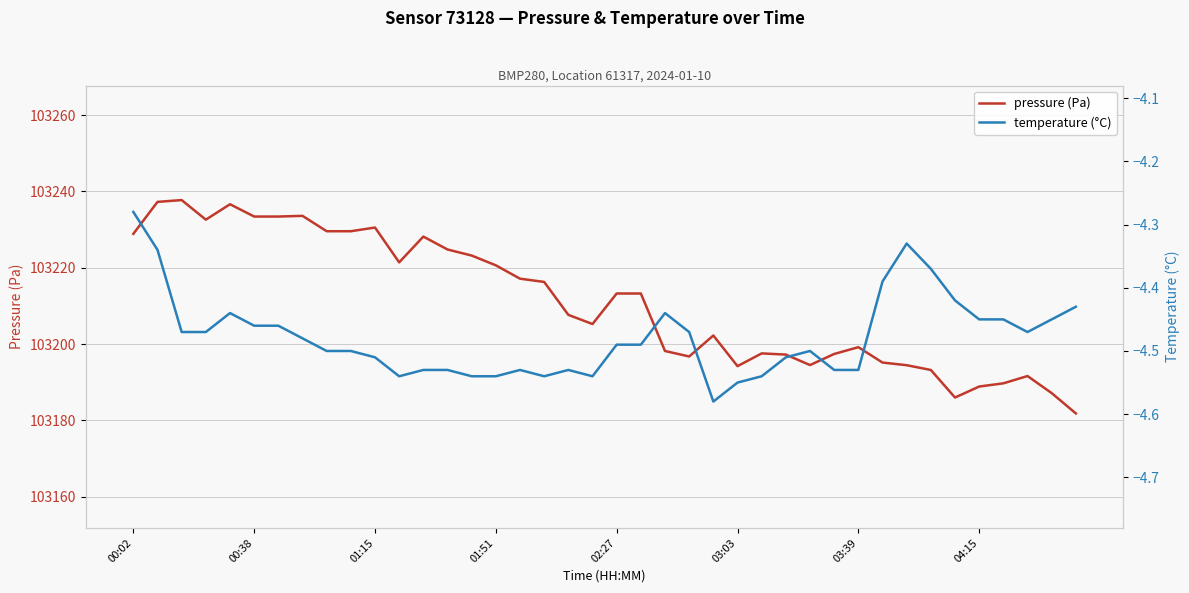

How many values in the pressure (Pa) series exceed 103213?

20